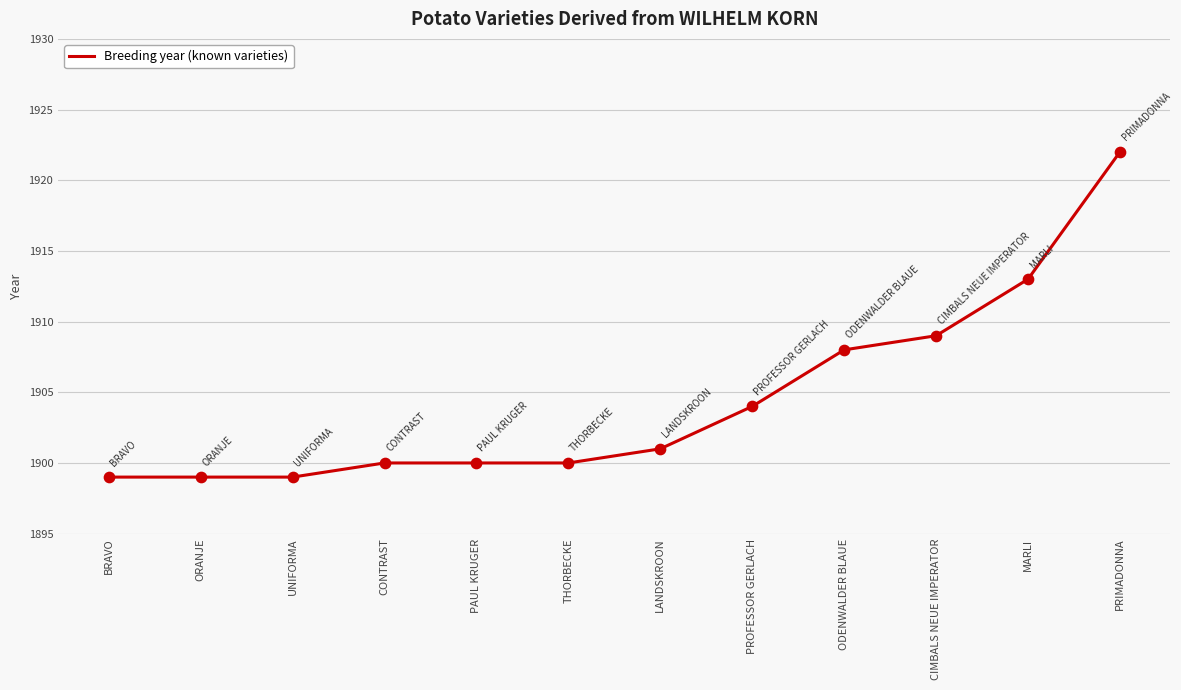

Approximately how many times larger is the value at BRAVO compared to PAUL KRUGER?

1.0